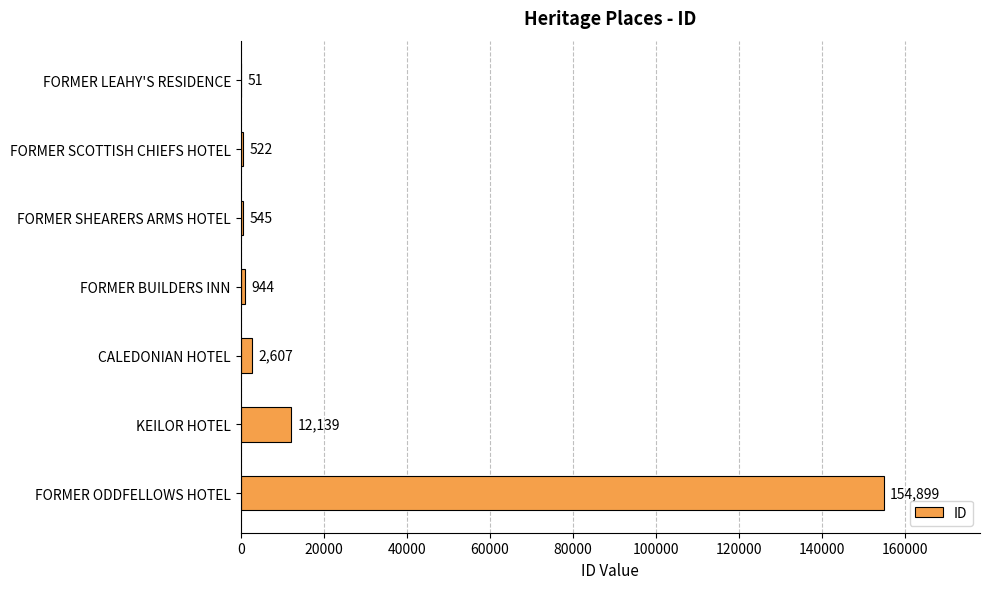

Where is the data nearest to the value 77475?

KEILOR HOTEL